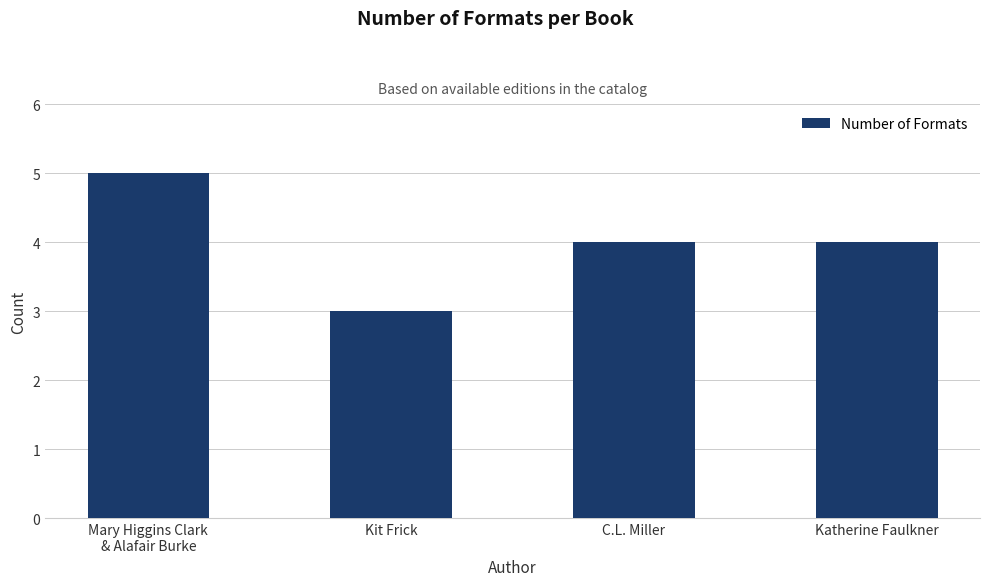

Count the number of data series in this chart.

1